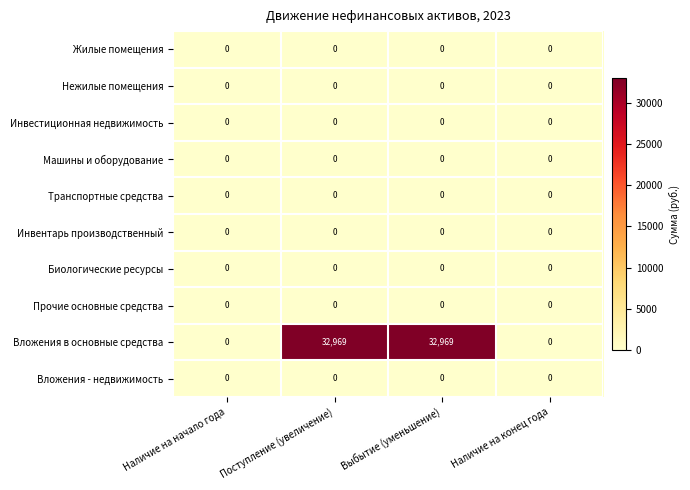

Which series has the largest range (max minus min)?

Вложения в основные средства